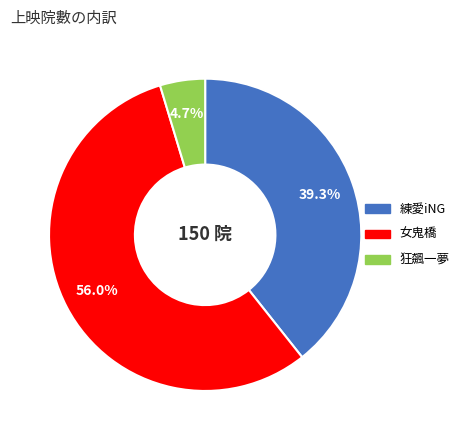

Rank the categories by value from highest to lowest.

女鬼橋, 練愛iNG, 狂飆一夢